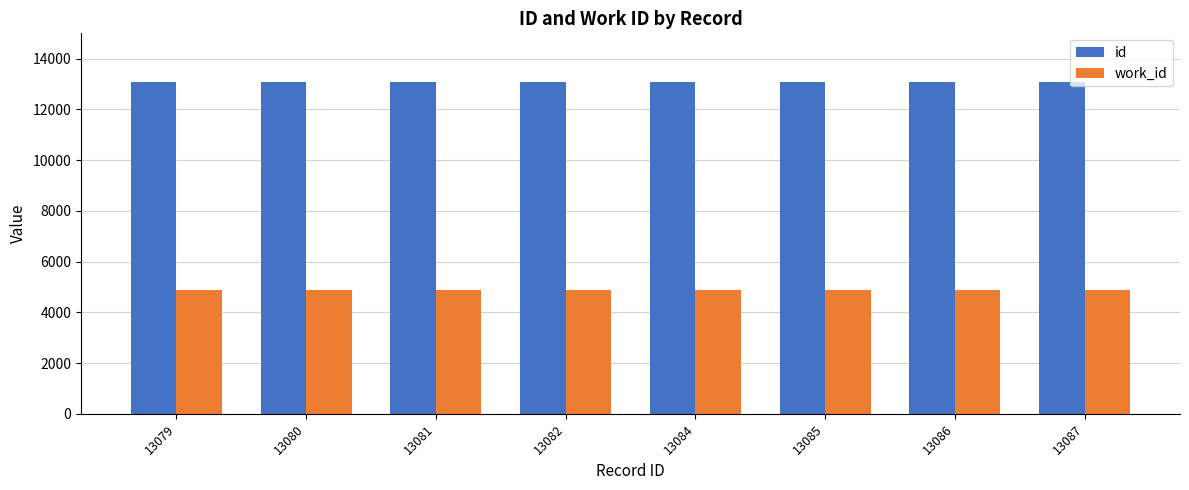

What is the spread (max minus min) of values at 13079?

8201